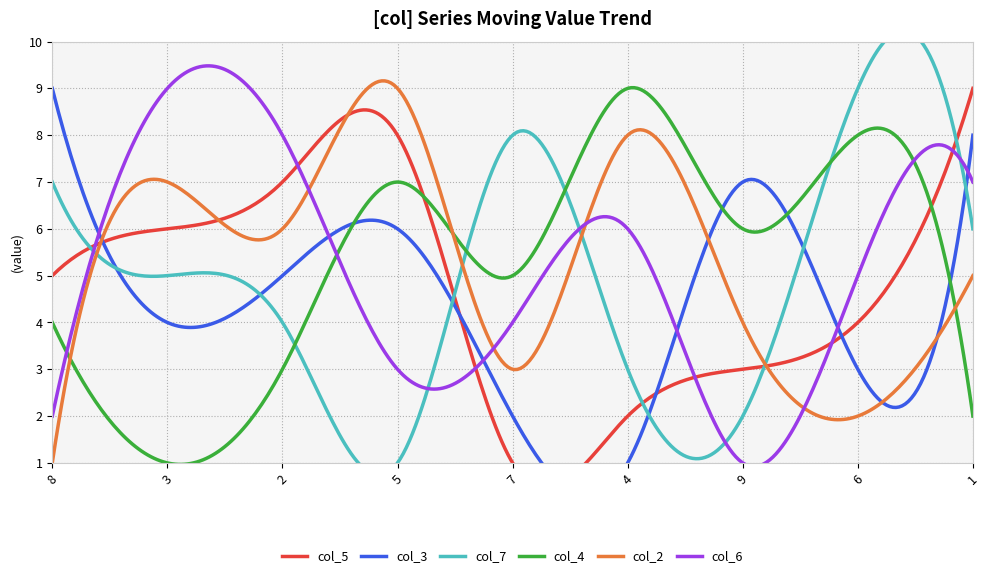

At which category does the chart reach its minimum across all series?

7